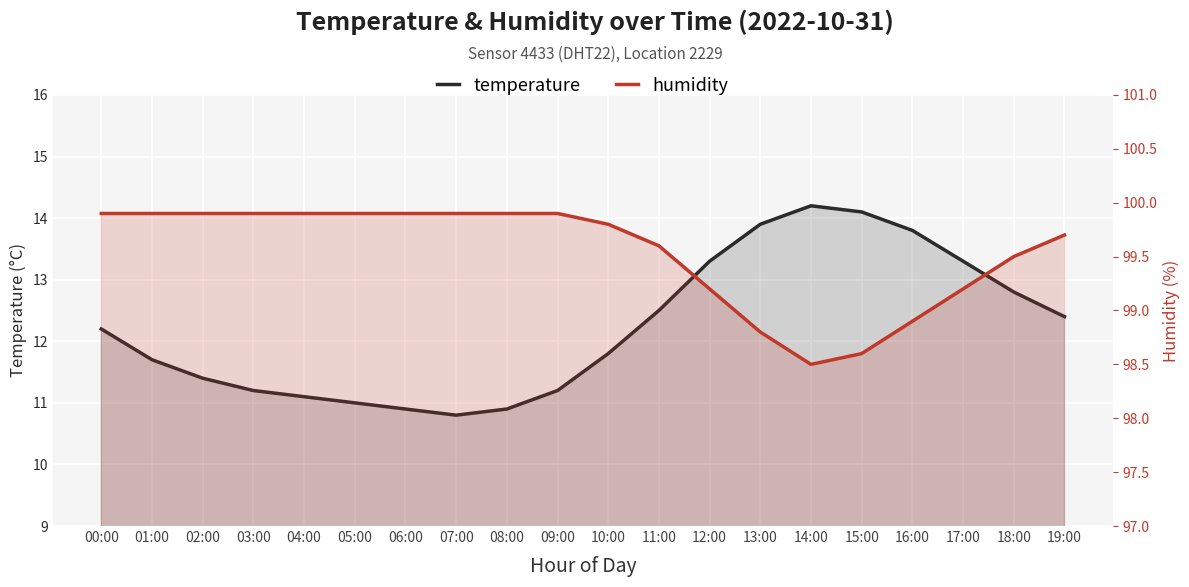

Count the number of categories in the chart.

20